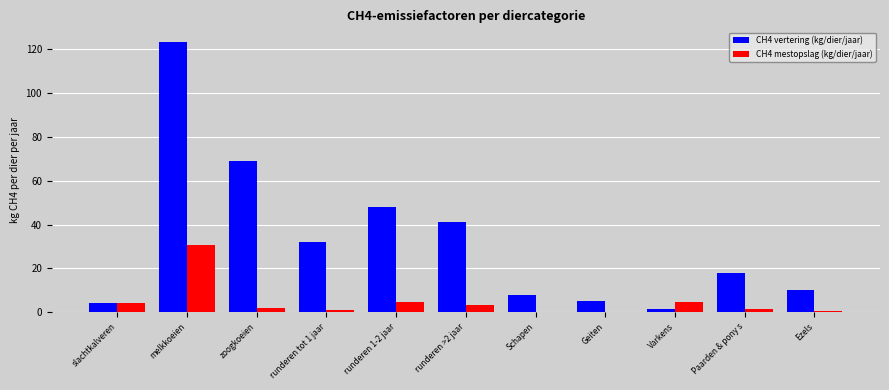

At which label does CH4 mestopslag (kg/dier/jaar) reach its peak?

melkkoeien